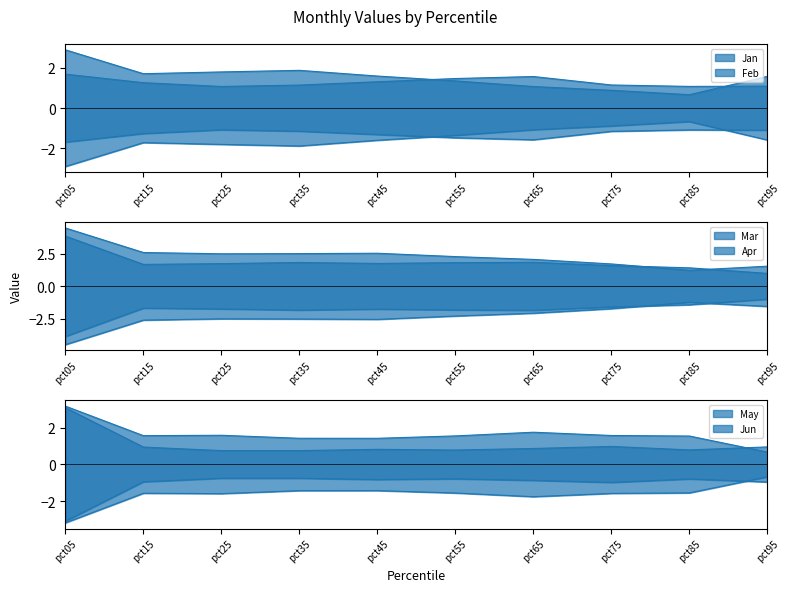

True or false: Jun has more than 2 interior local peaks.

False